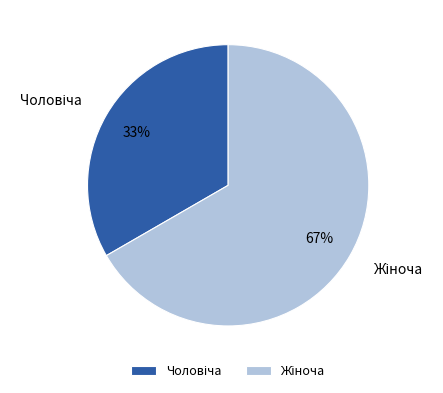

To the nearest percent, what is the average slice percentage?

50%